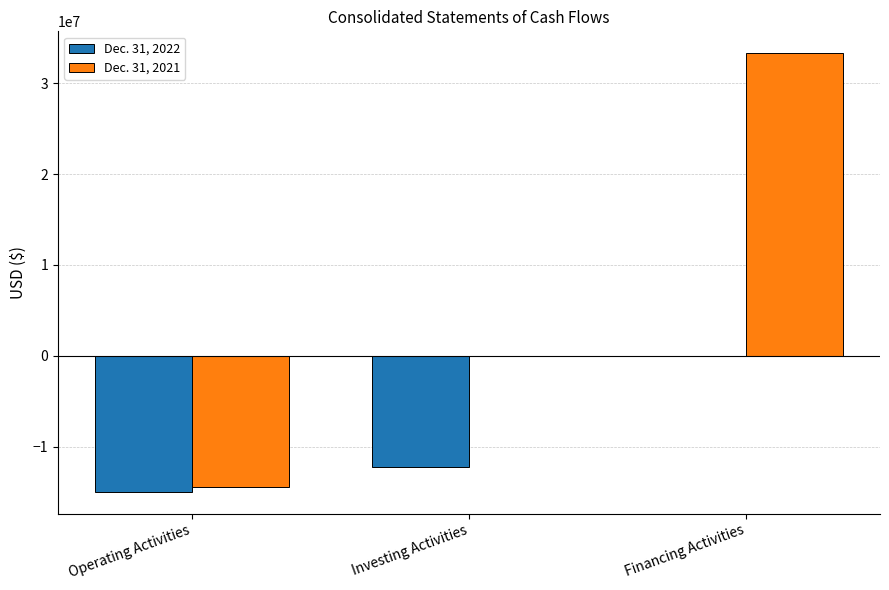

At which category is the sum across all series the highest?

Financing Activities